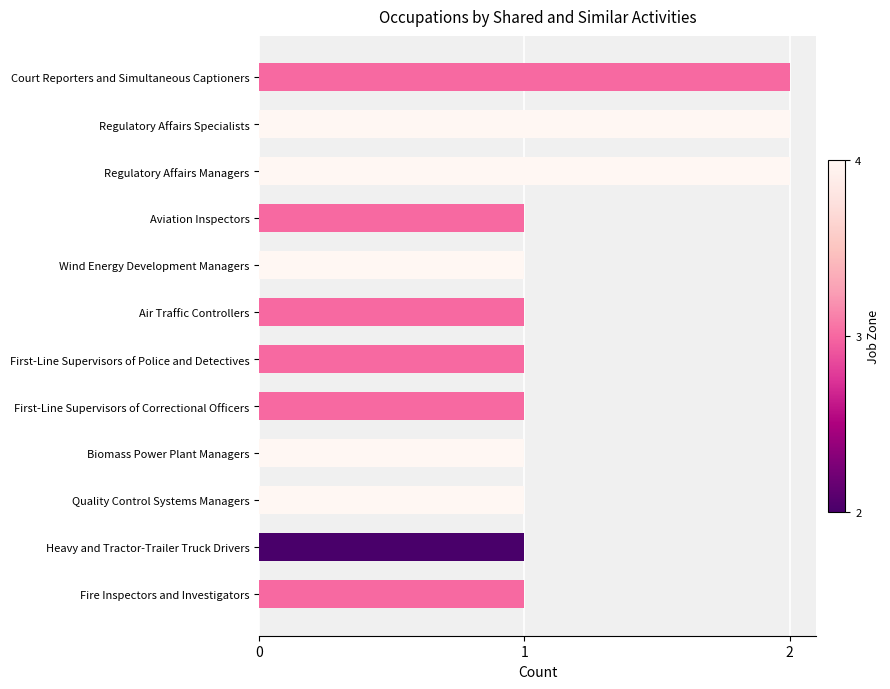

The value at Quality Control Systems Managers is 1. True or false?

True